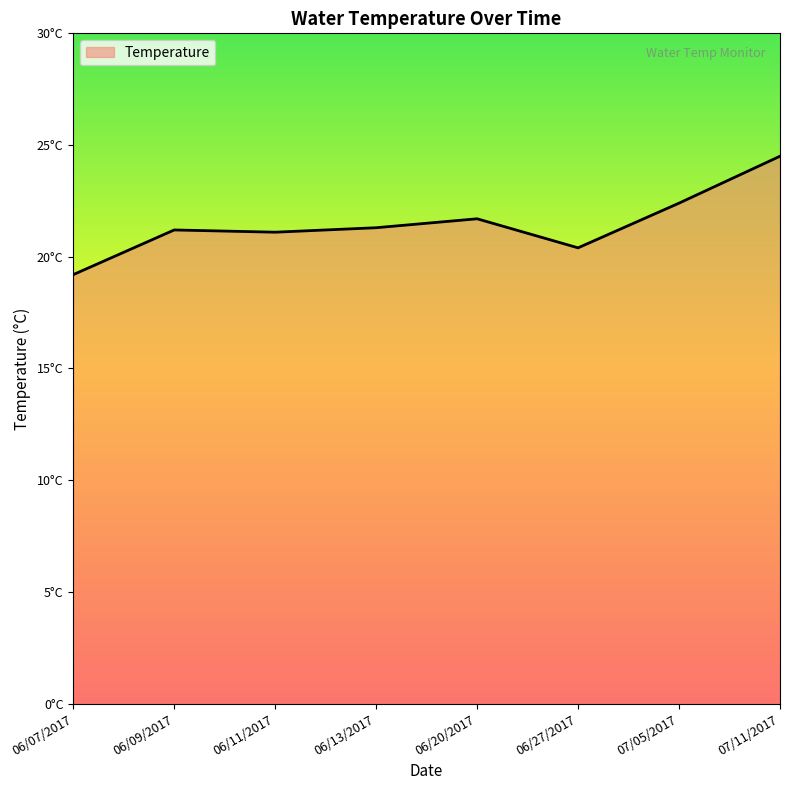

What is the label of the 3rd point from the left?

06/11/2017